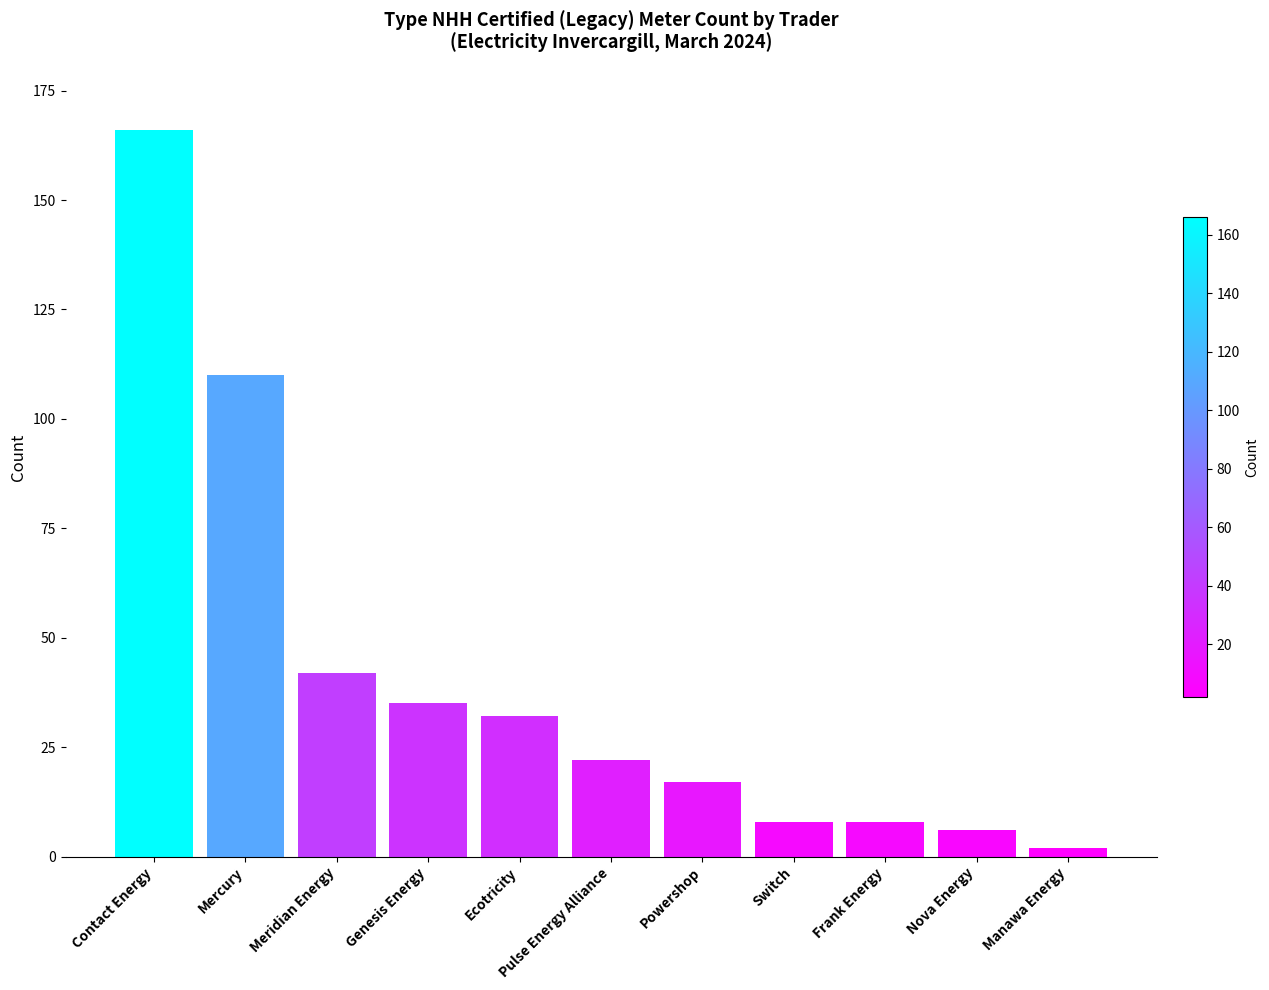

How many bars are there in total?

11